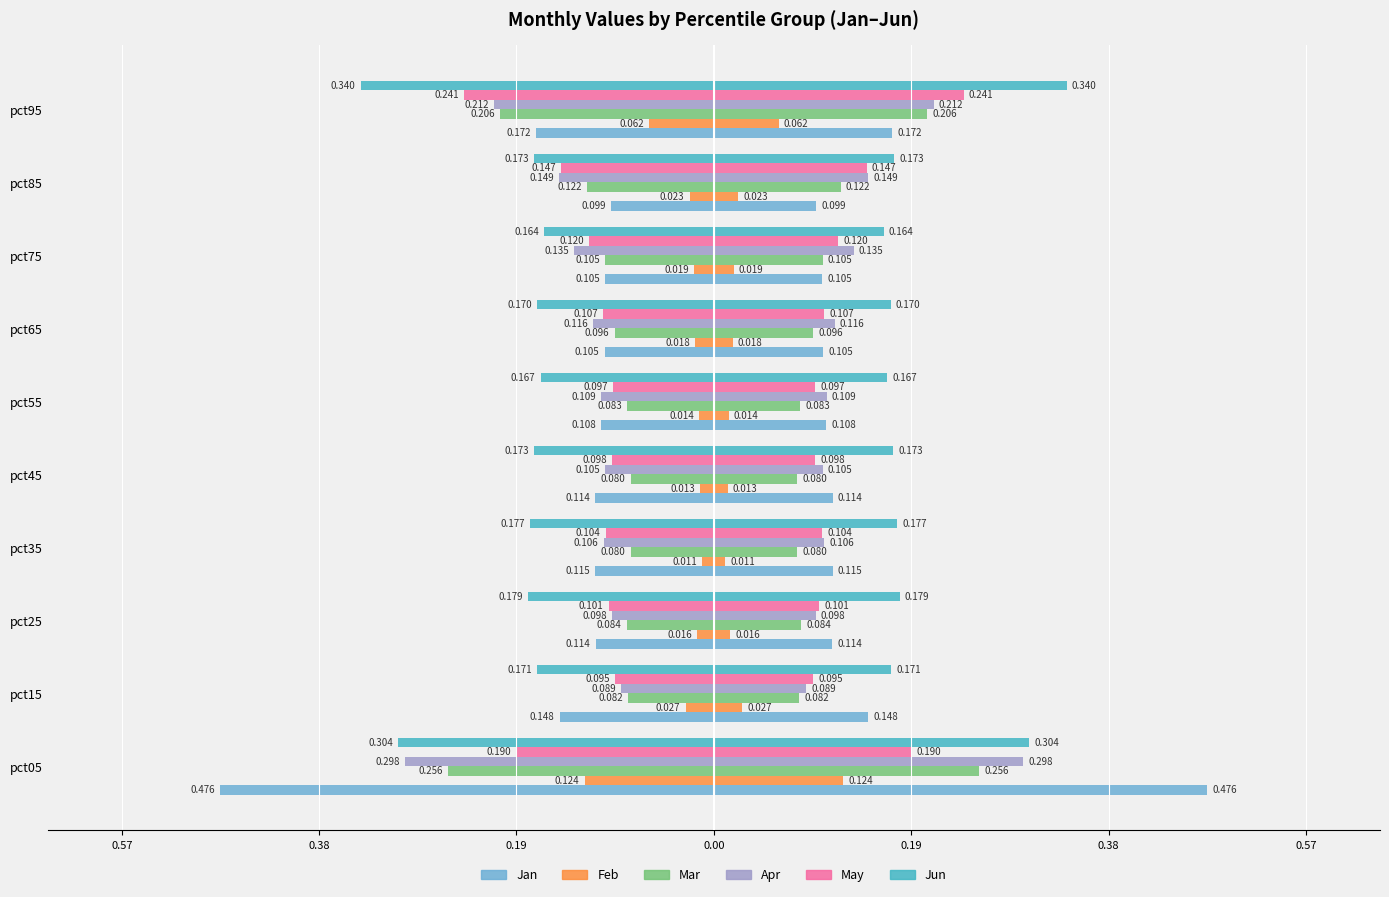

True or false: Apr has a value of -0.2 at pct65.

False